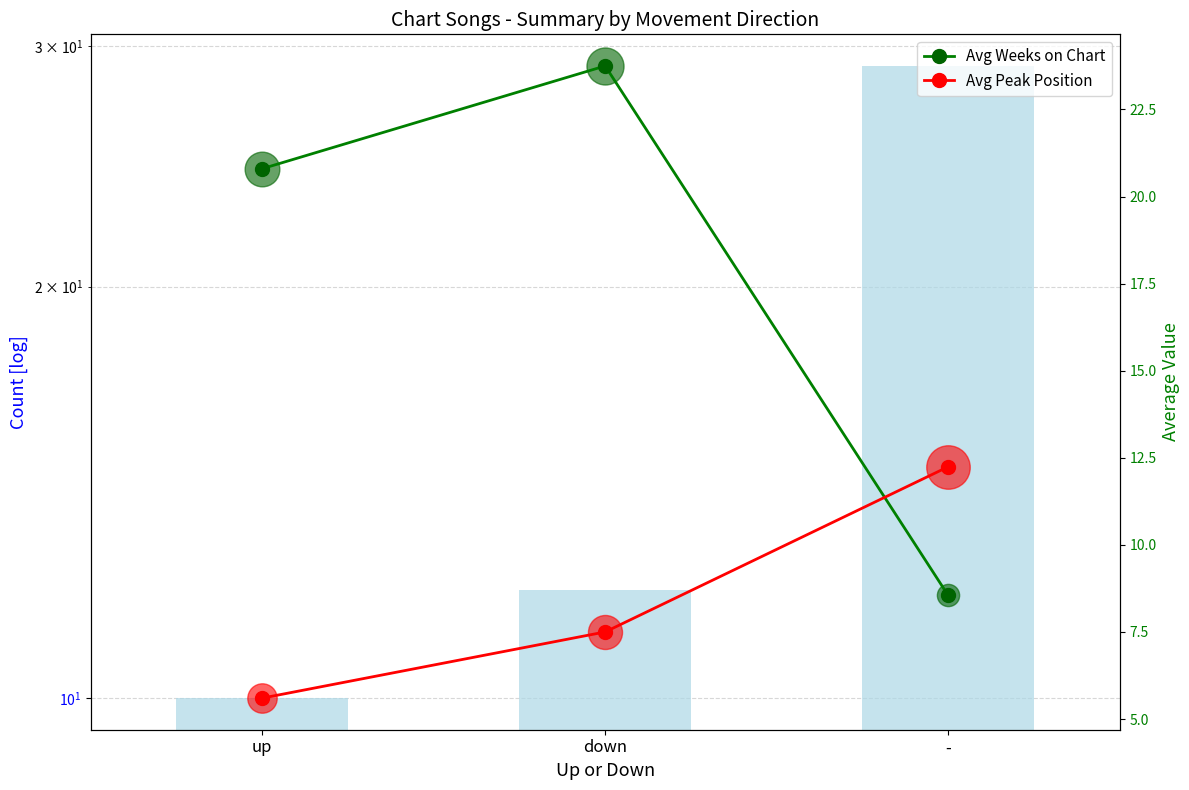

At how many categories does at least one series exceed 11?

3